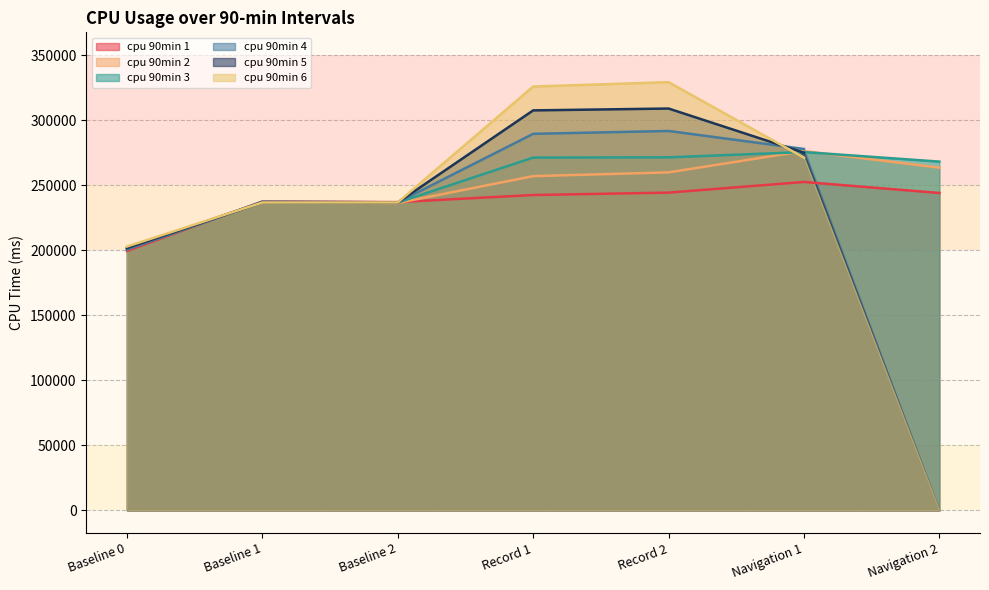

What position from the left is Record 1?

4